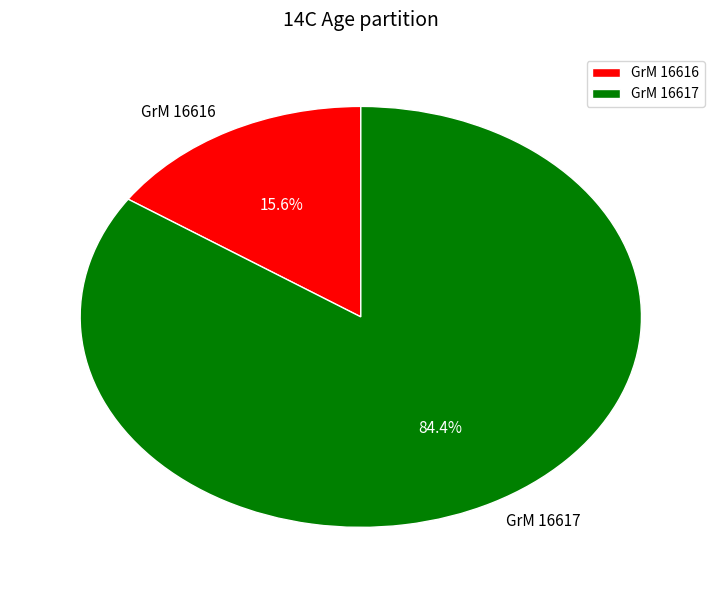

Combined, what portion of the pie is GrM 16617 and GrM 16616?

100.0%